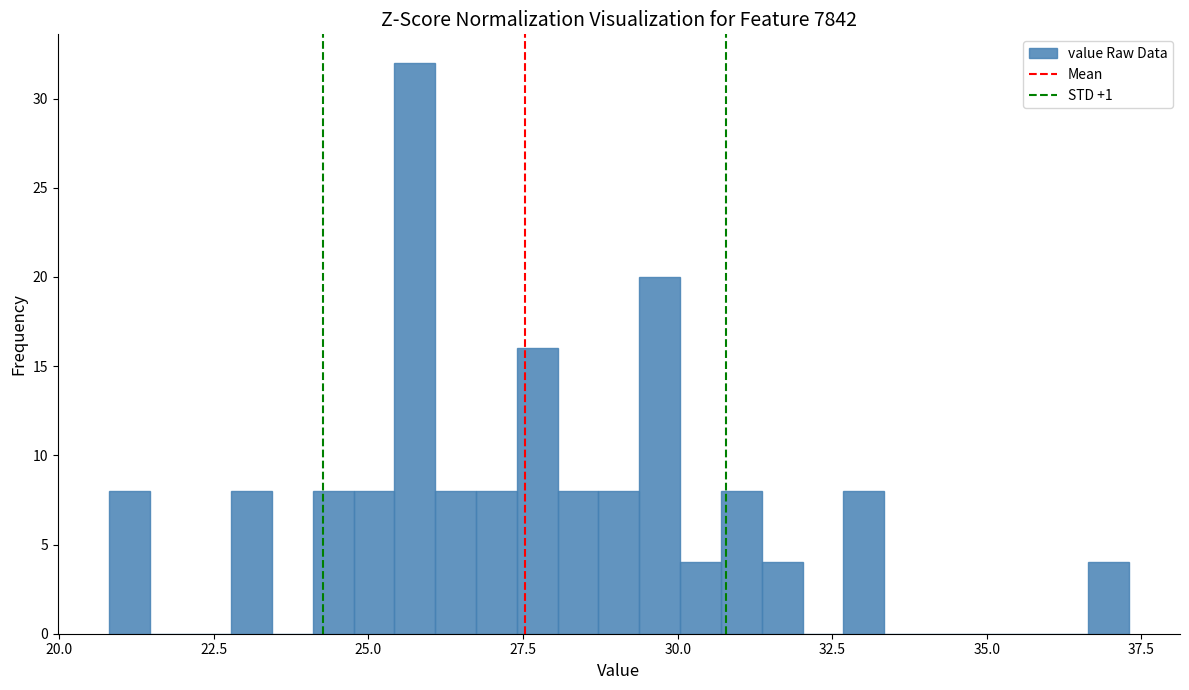

Around what value on the x-axis is the tallest bar? Give the approximate position of its centre, as read against the axis.

26.0